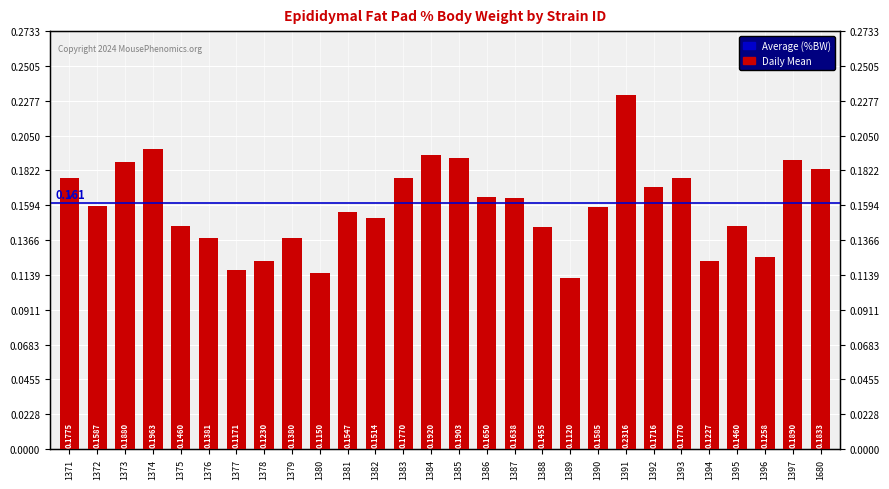

Which has a higher value, 1379 or 1377?

1379